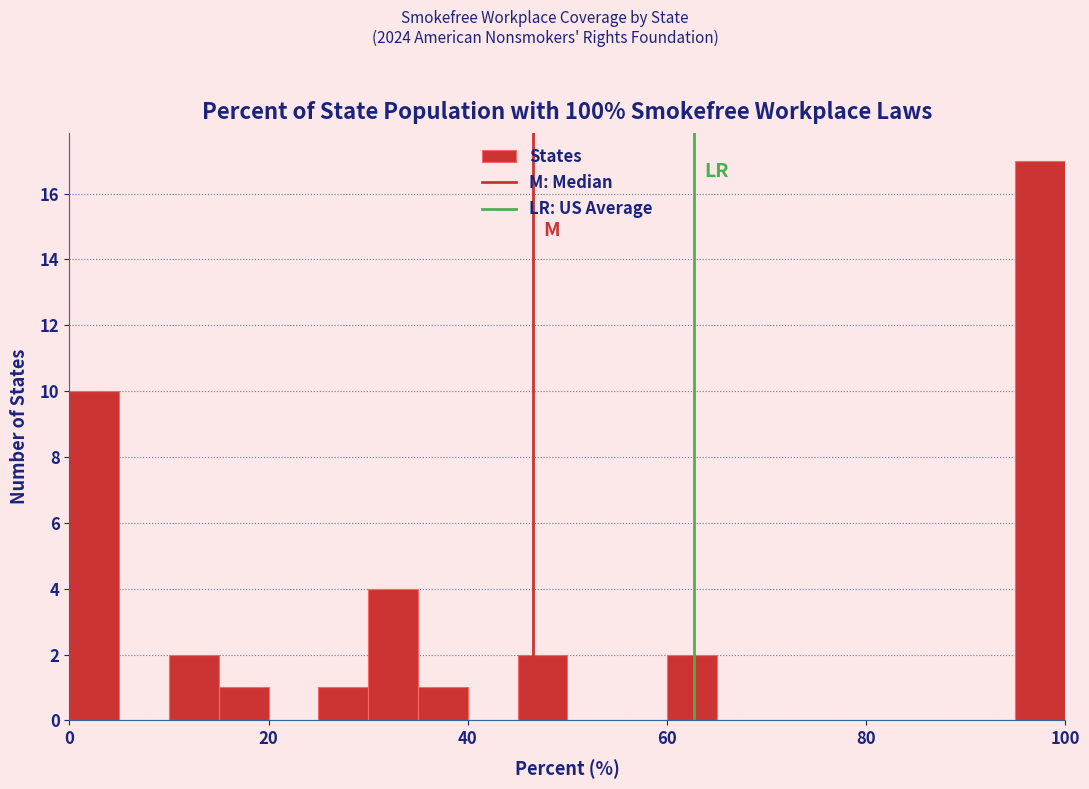

Around what value on the x-axis is the tallest bar? Give the approximate position of its centre, as read against the axis.

98